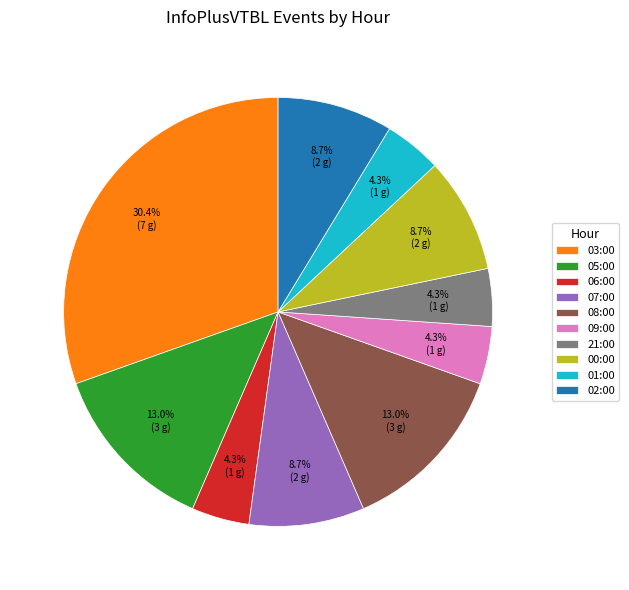

Does any single category account for the majority?

No